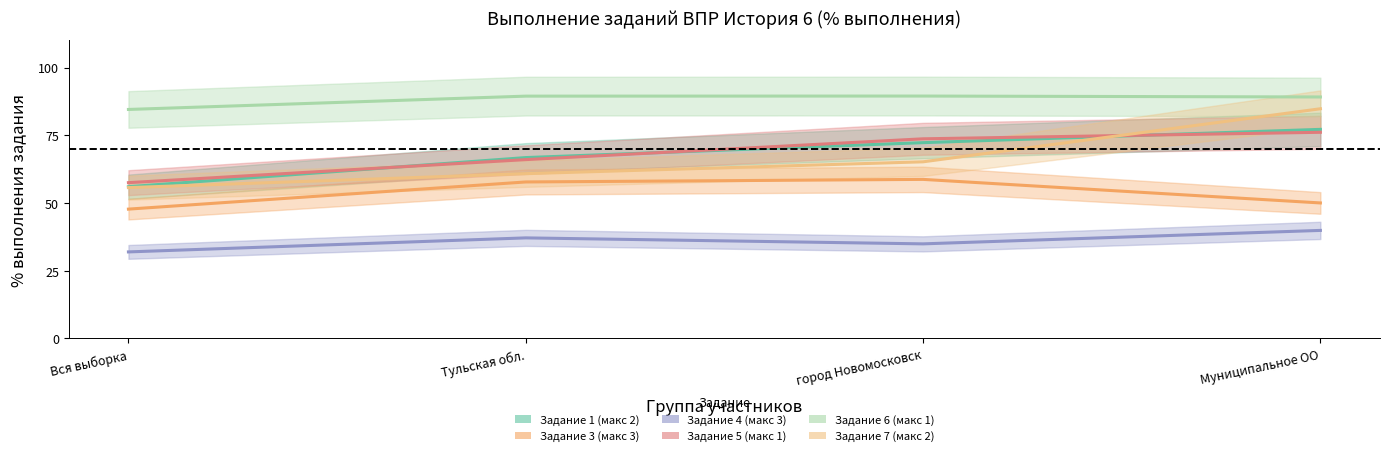

Is this an area chart (filled region under the line)?

No